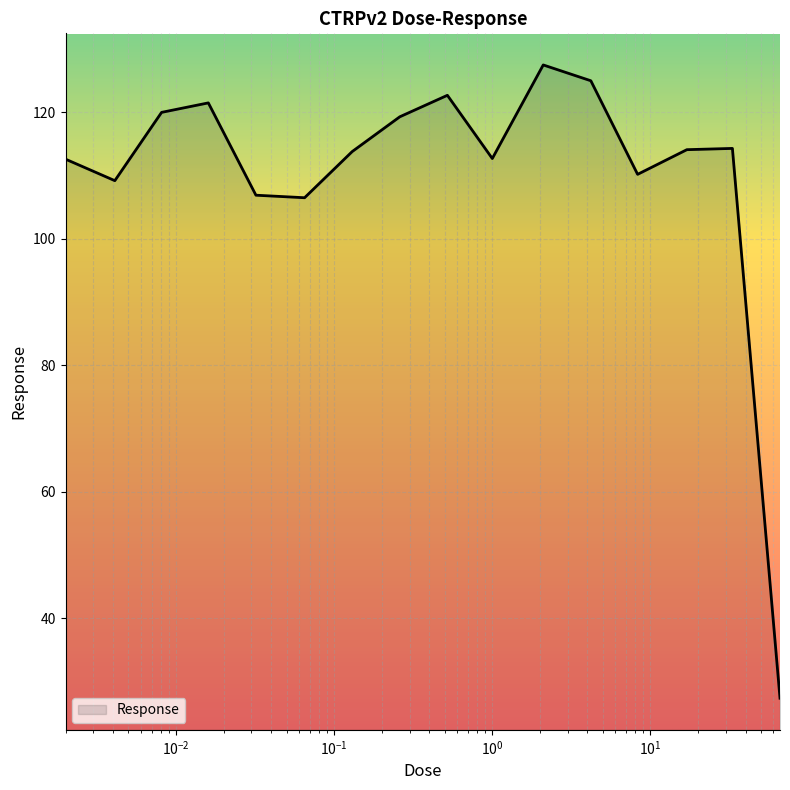

What is the greatest value displayed?

127.5